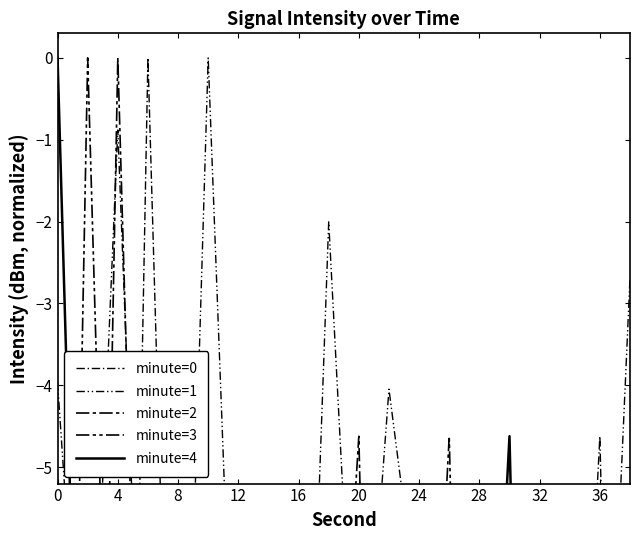

How many interior local valleys does the minute=0 series have?

7